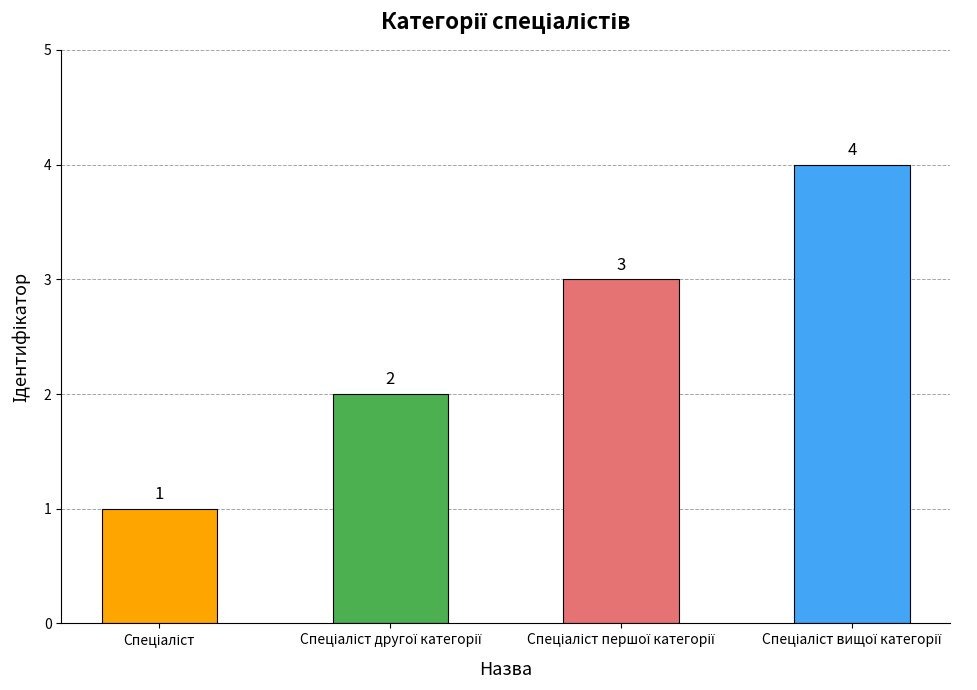

What is the difference between the maximum and minimum values?

3